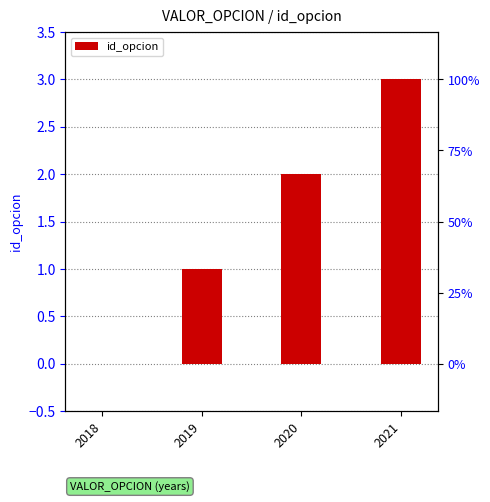

Reading left to right, extract all data points from this chart.

0	1	2	3